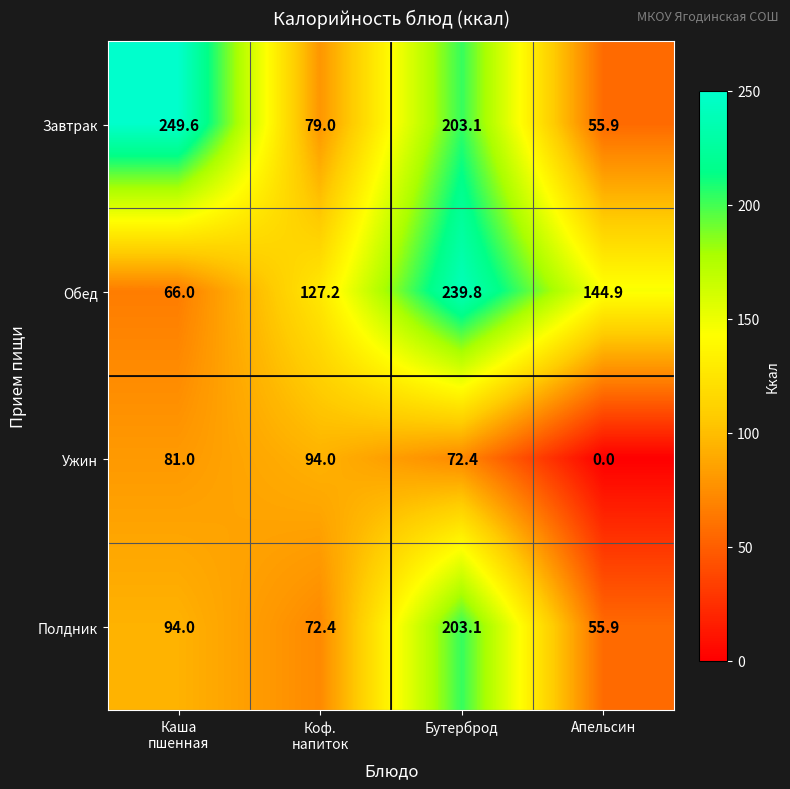

Which series has the largest range (max minus min)?

Завтрак